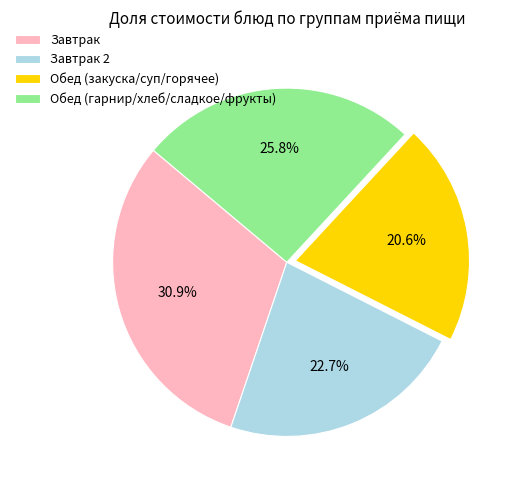

Which category has the smallest portion of the pie?

Обед (закуска/суп/горячее)